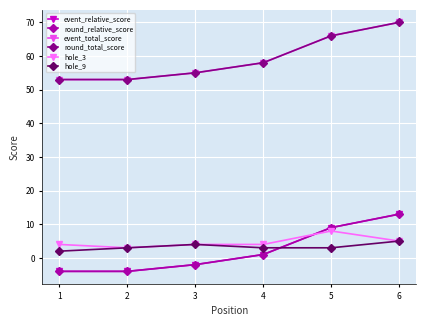

Does the chart have visible grid lines?

Yes